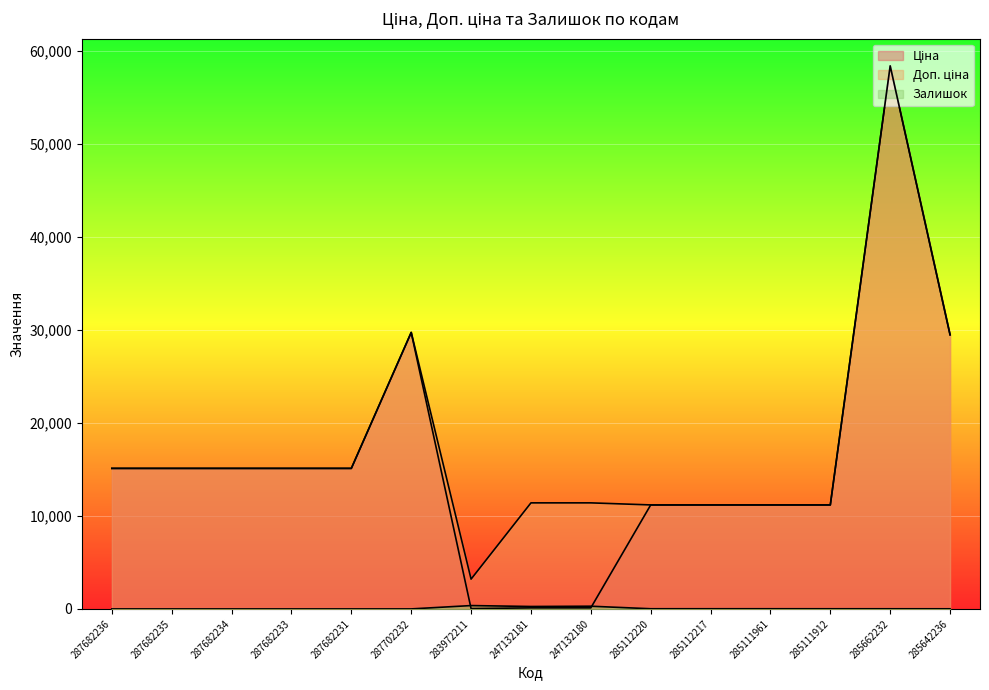

Is it true that Ціна equals 32.0 at 283972211?

True